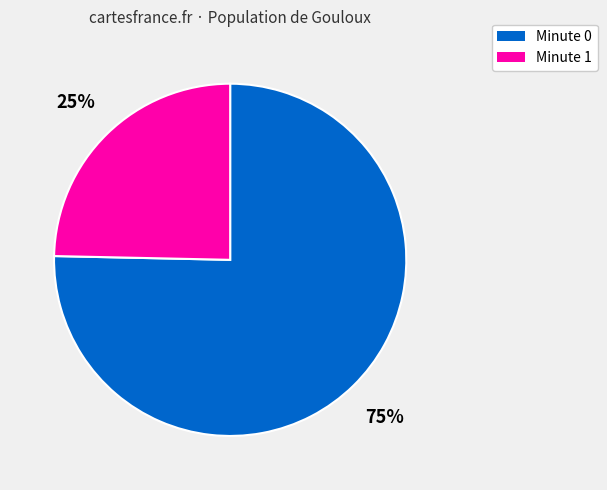

To the nearest percent, what is the average slice percentage?

50%